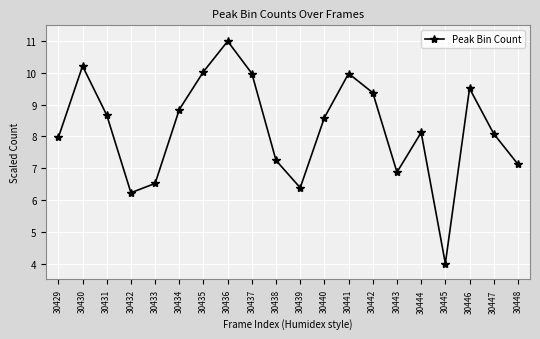

Which label corresponds to the smallest value in the chart?

30445